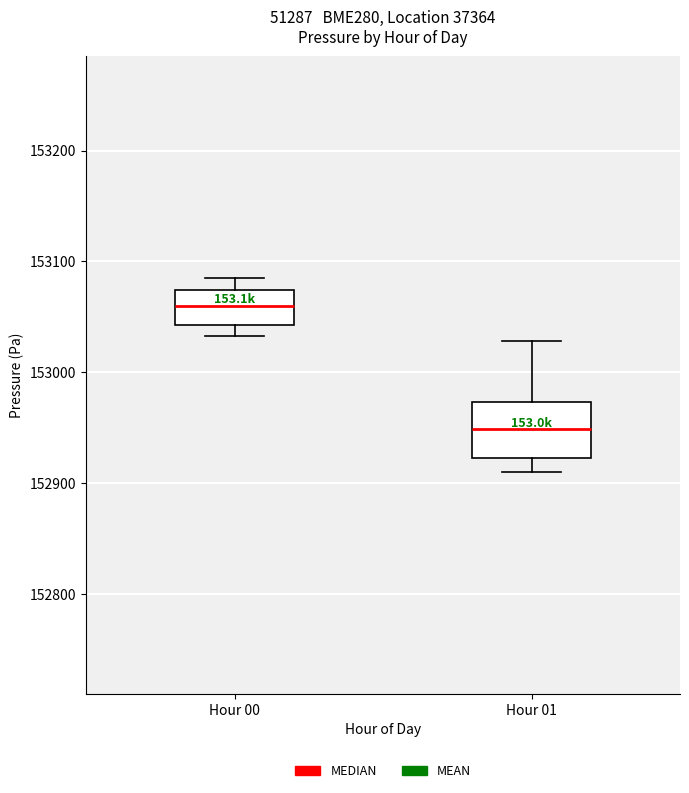

Where does the upper whisker of the box for Hour 00 end on the y-axis? The values are not printed on the chart, so give them approximately, as read against the axis.

153090